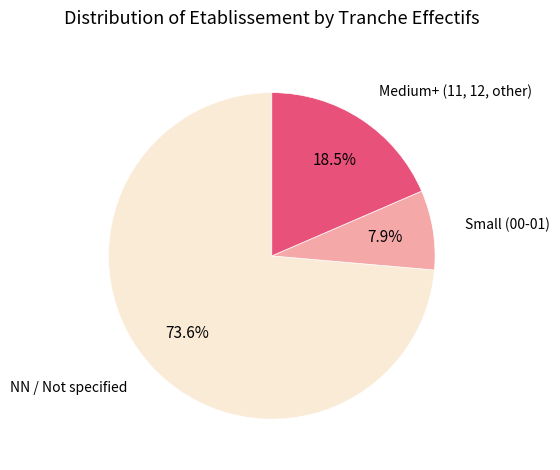

Is there a majority slice in this chart?

Yes